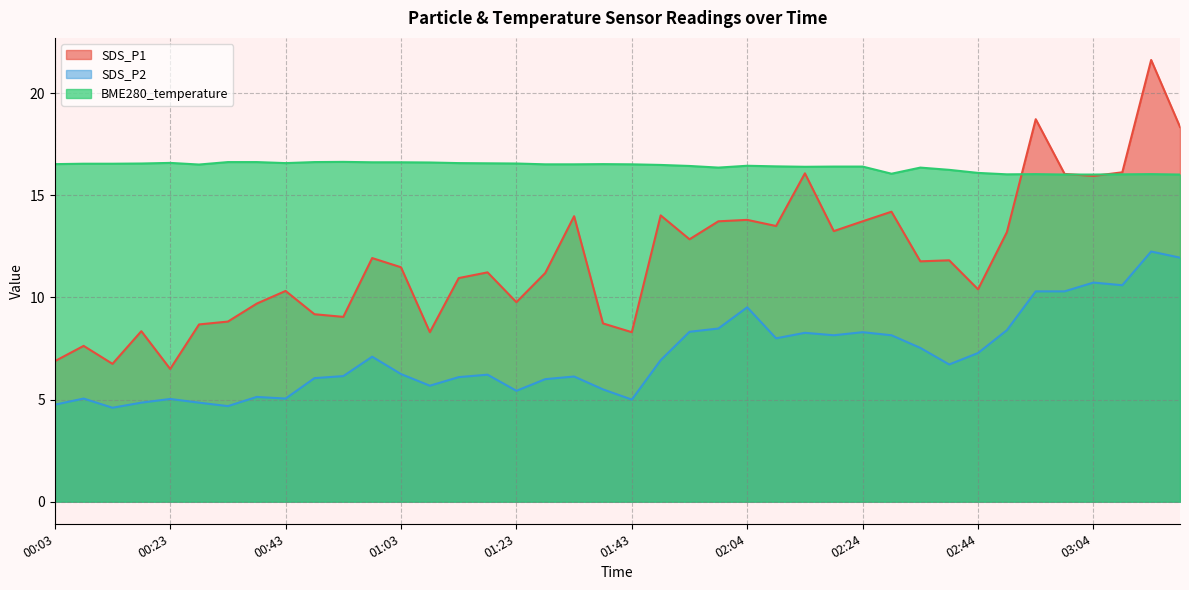

List the series in order of their peak value, lowest first.

SDS_P2, BME280_temperature, SDS_P1